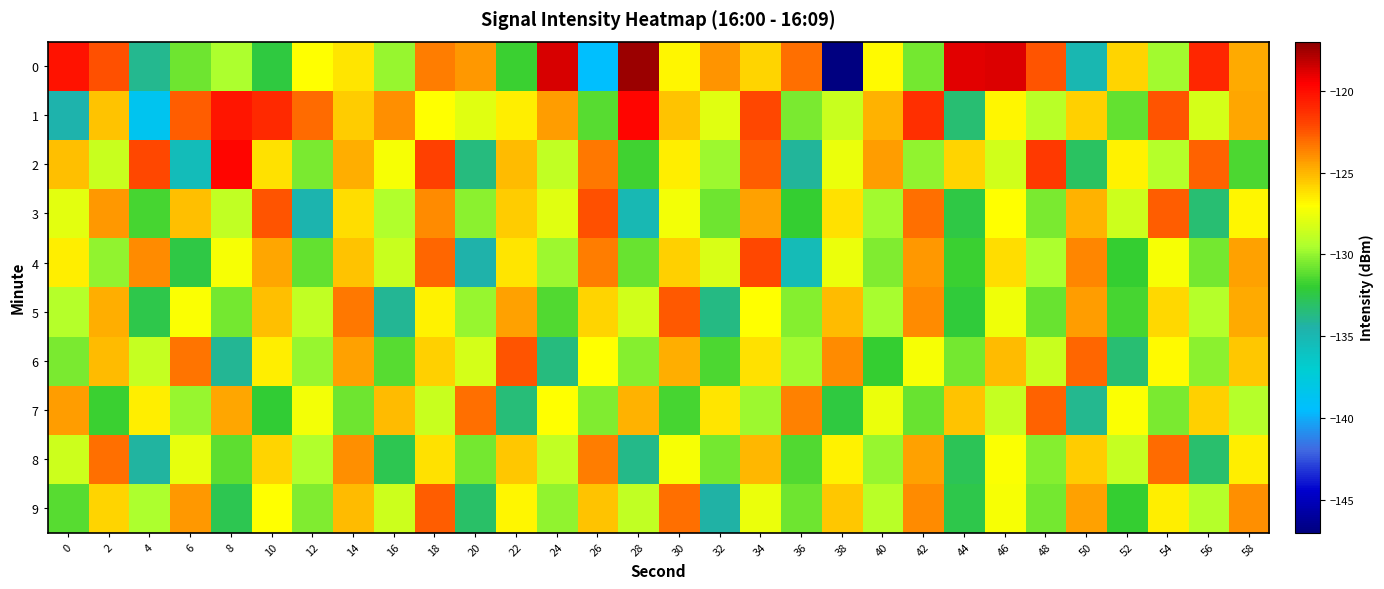

What is the total value across all series at 18?

-1249.2